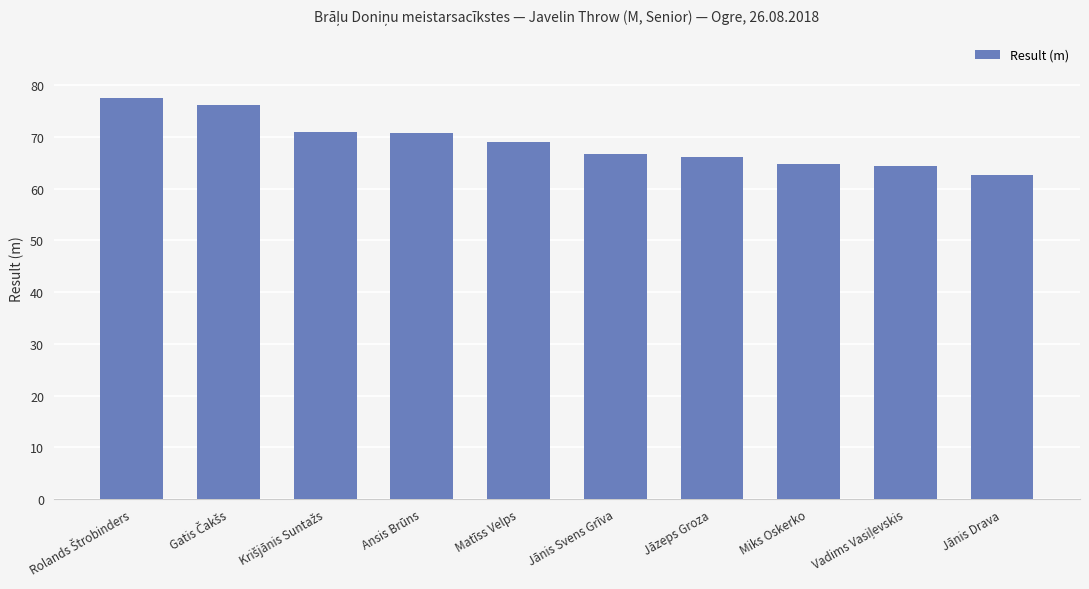

The value at Jānis Svens Grīva is 116.1. True or false?

False